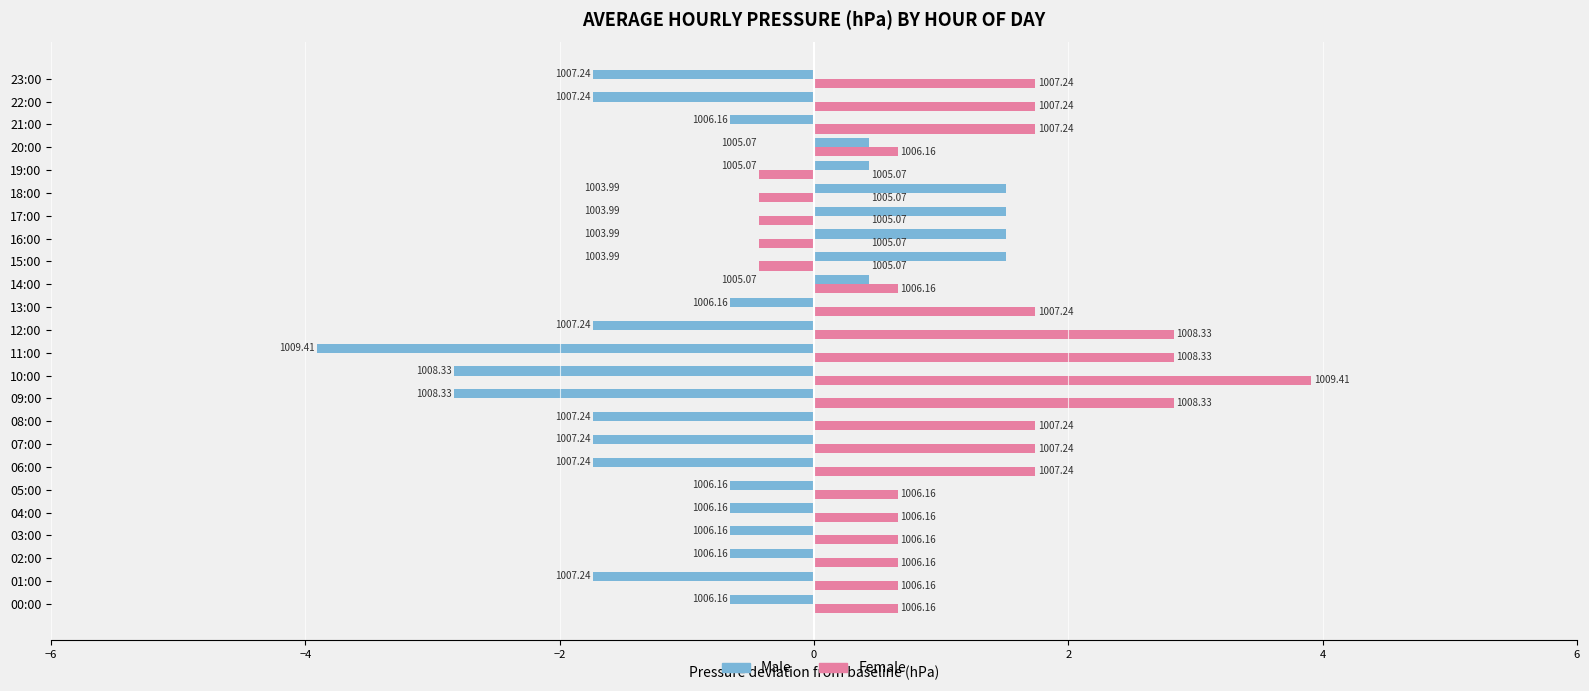

What are all the series names shown in the legend?

Male, Female